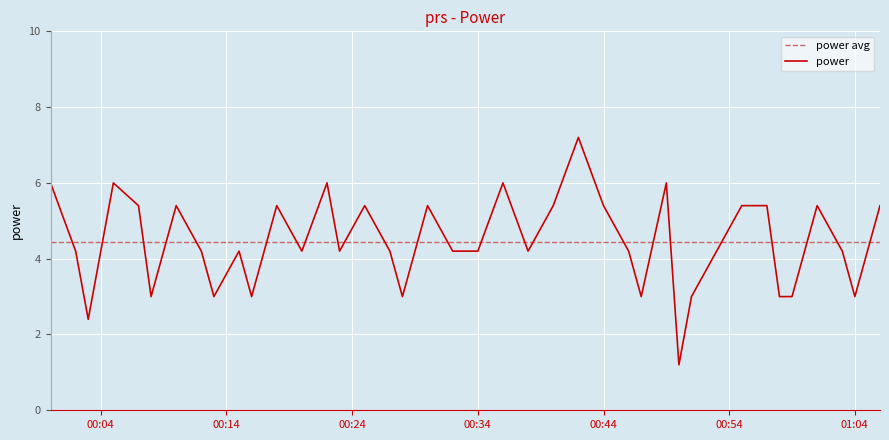

What is the lowest value of the power avg series?

4.4